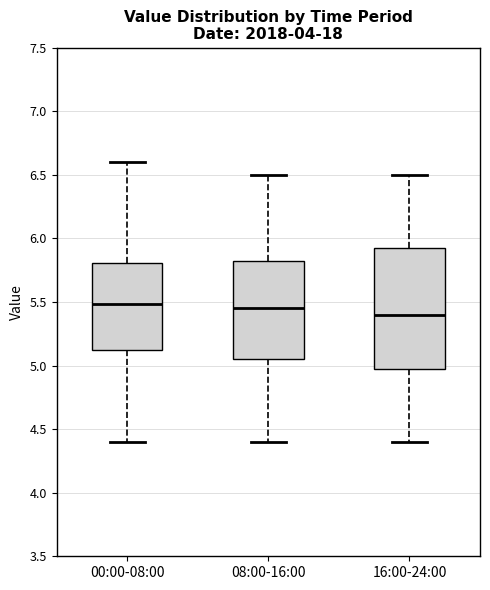

Which box is the tallest, from its lower edge to its upper edge?

16:00-24:00